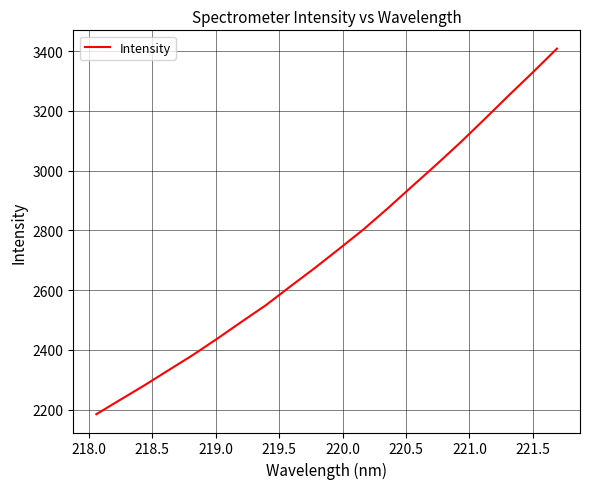

What is the greatest value displayed?

3408.7